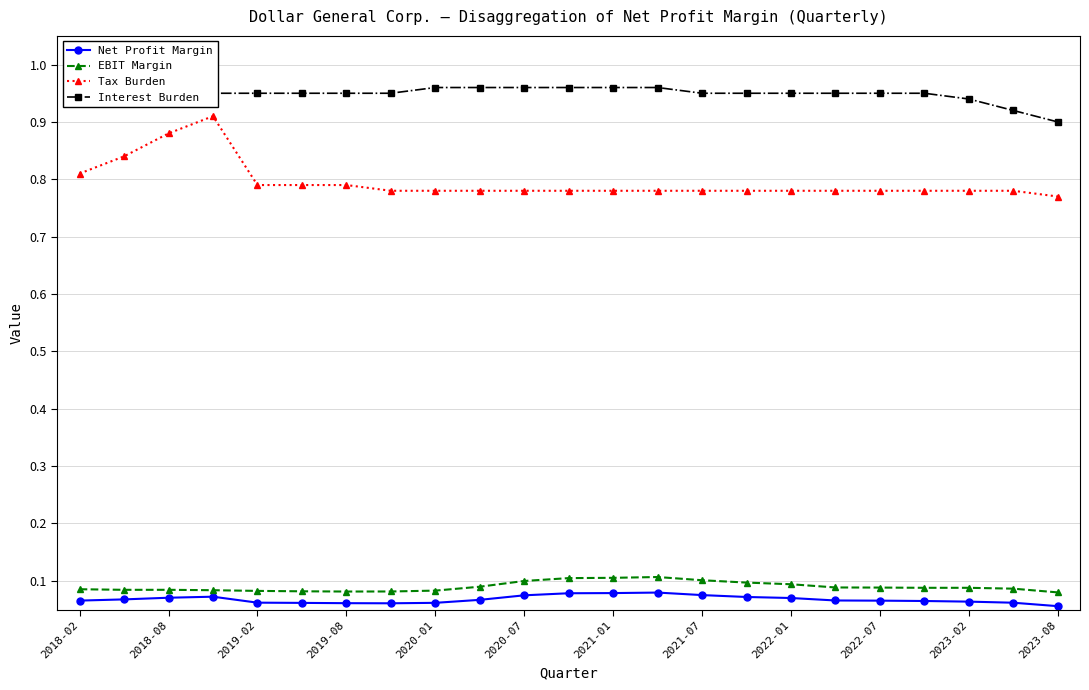

Which series has the largest range (max minus min)?

Tax Burden